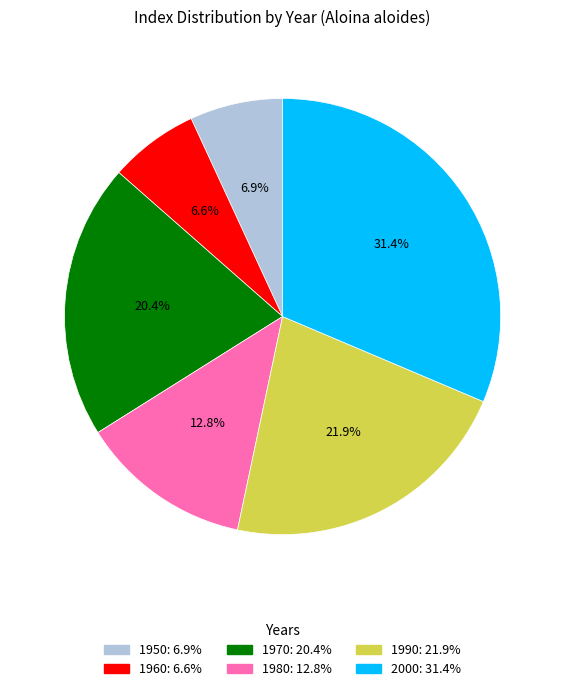

What portion of the pie excludes 1960?

93.4%